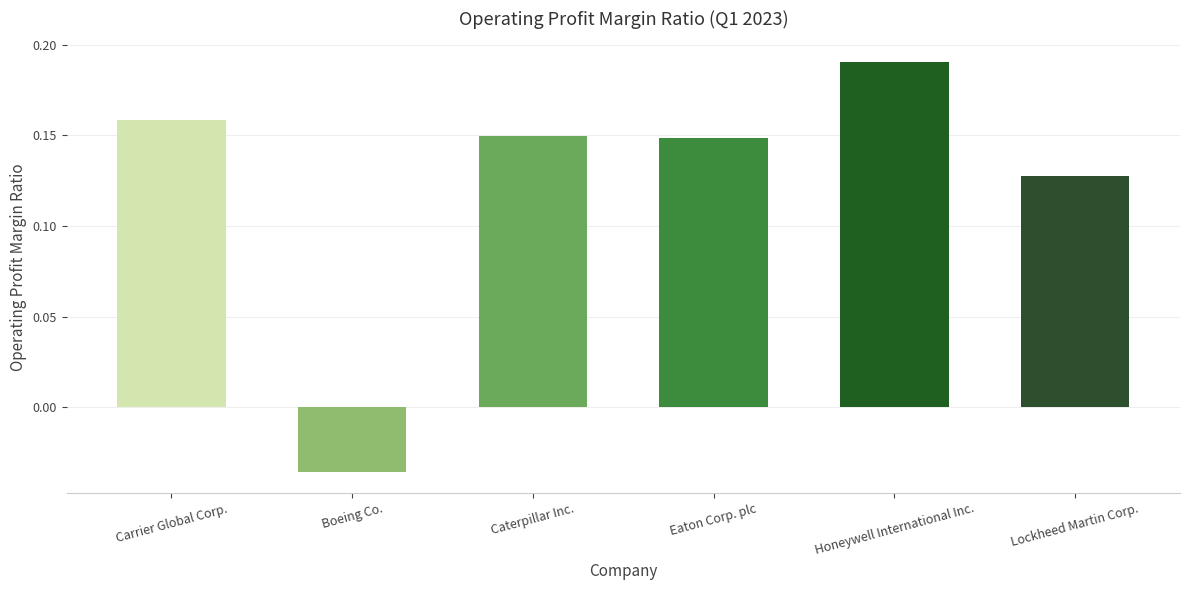

What is the label of the 6th bar from the left?

Lockheed Martin Corp.